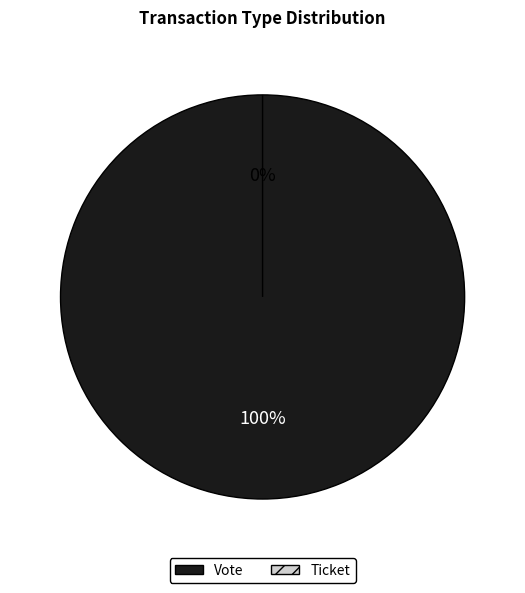

Does any single category account for the majority?

Yes